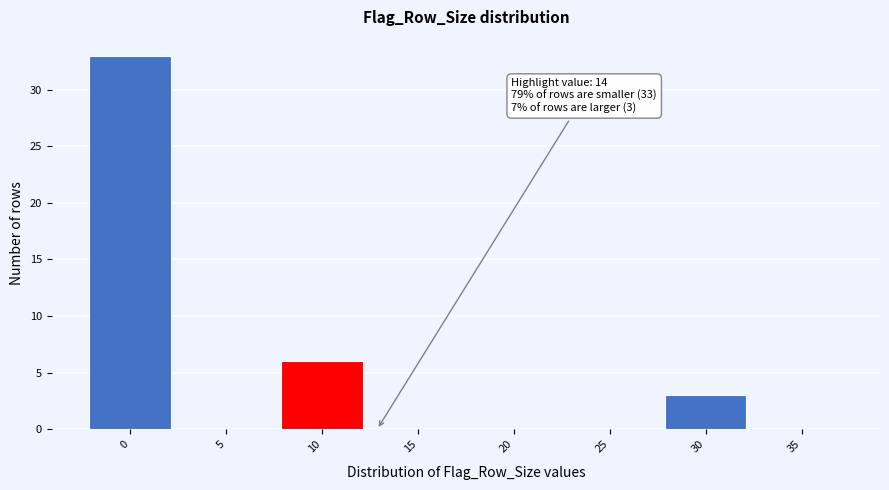

Reading right to left, what are all the values shown in this chart?

35=0	30=3	25=0	20=0	15=0	10=6	5=0	0=33